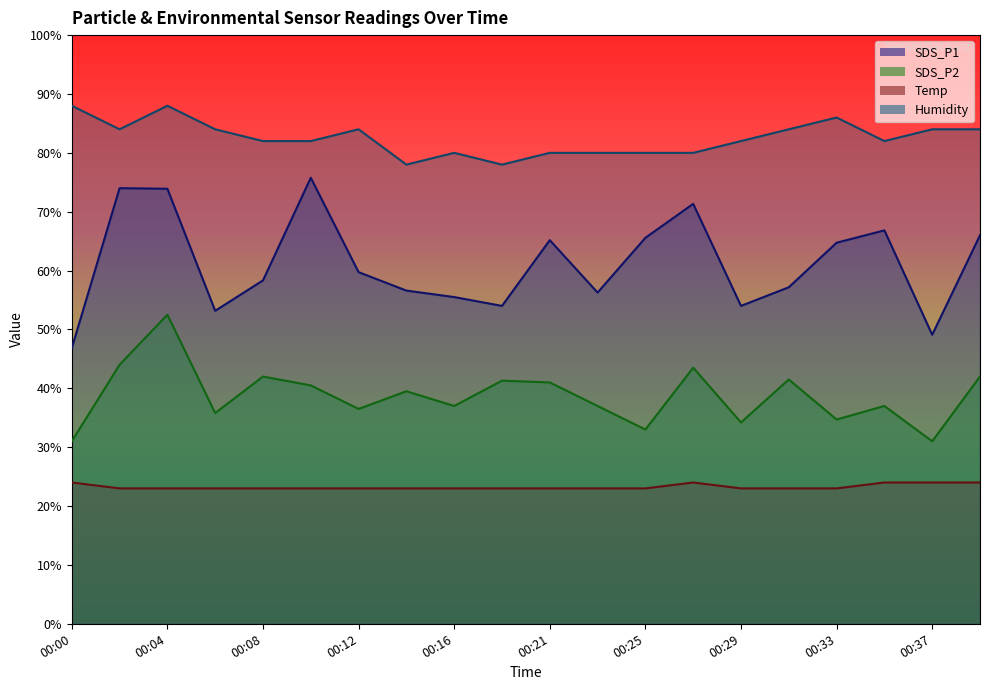

At which category does SDS_P2 reach its first local peak?

00:04